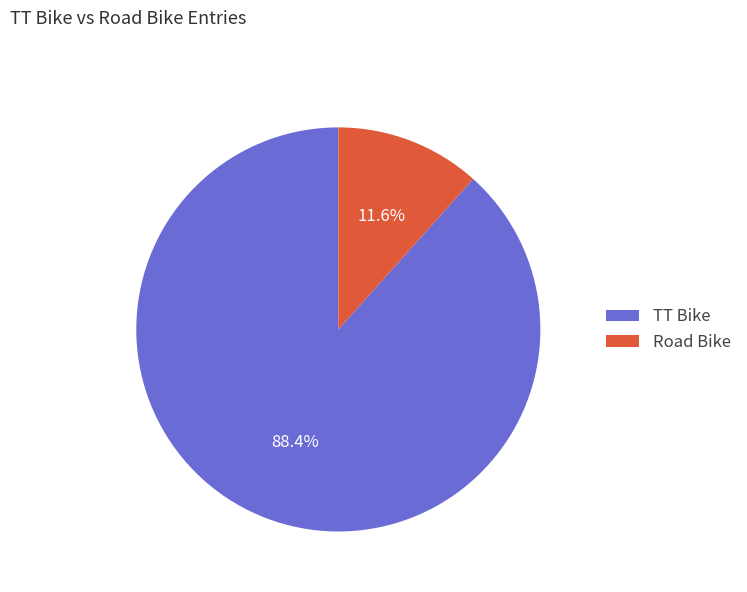

Does Road Bike represent more than half of the total?

No